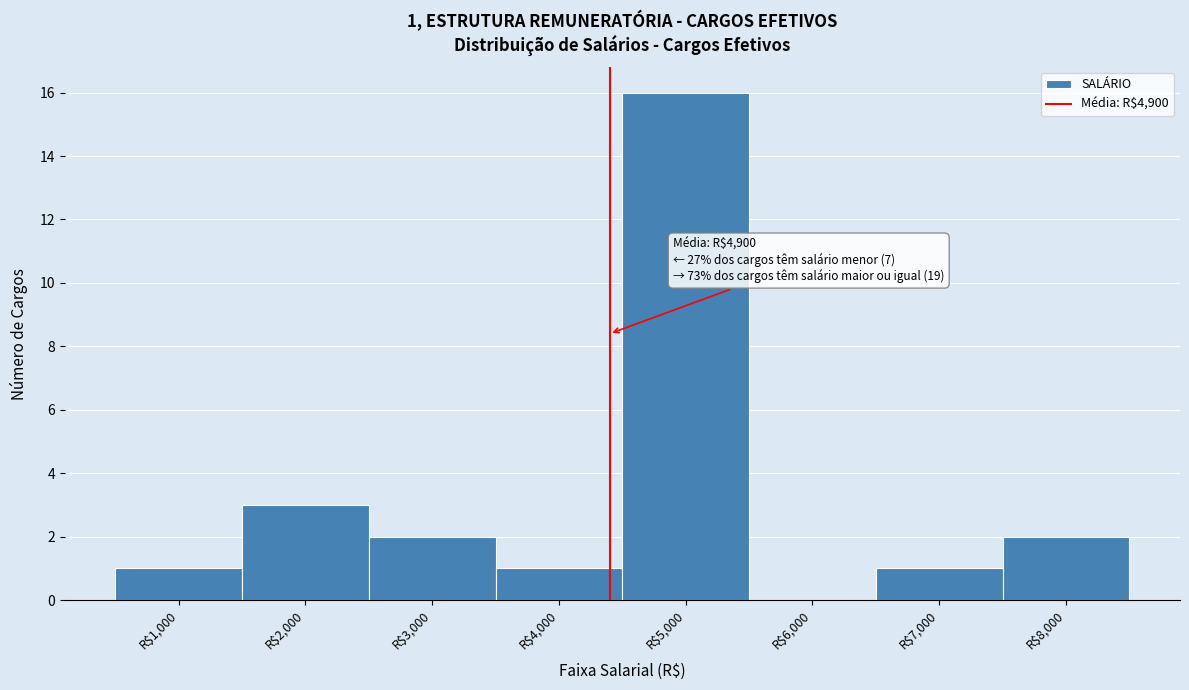

What is the maximum value shown in the chart?

16